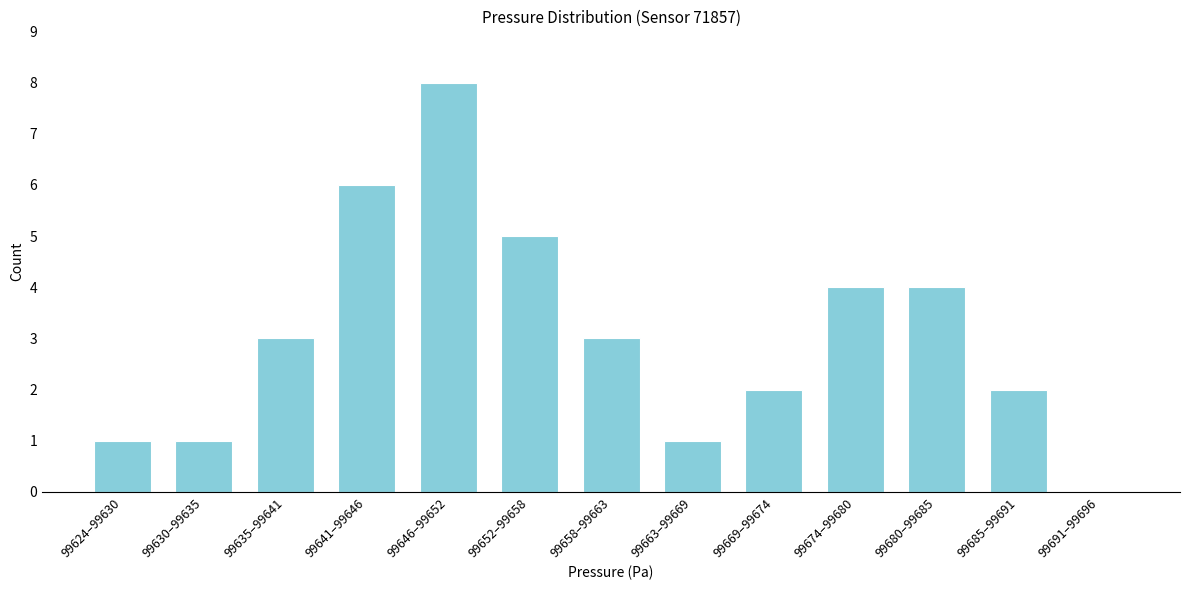

Reading left to right, transcribe all the data shown in this chart.

99624–99630=1	99630–99635=1	99635–99641=3	99641–99646=6	99646–99652=8	99652–99658=5	99658–99663=3	99663–99669=1	99669–99674=2	99674–99680=4	99680–99685=4	99685–99691=2	99691–99696=0